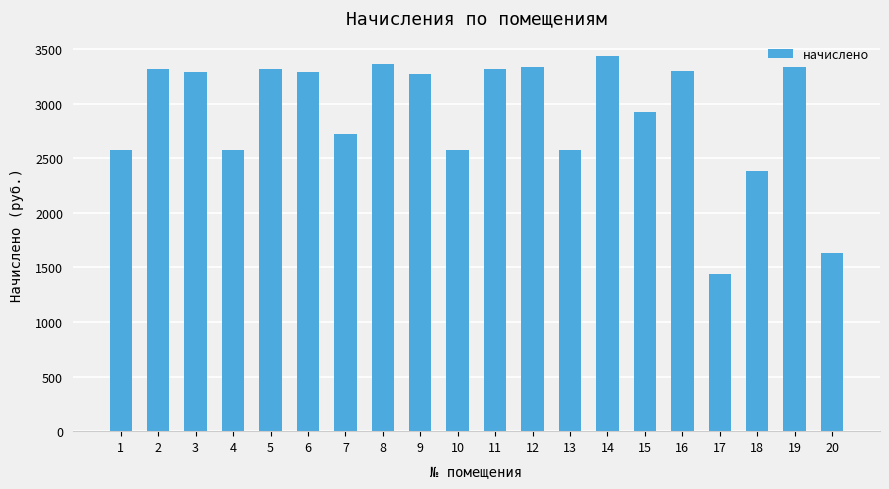

What is the value of the 1st bar from the left?

2572.6